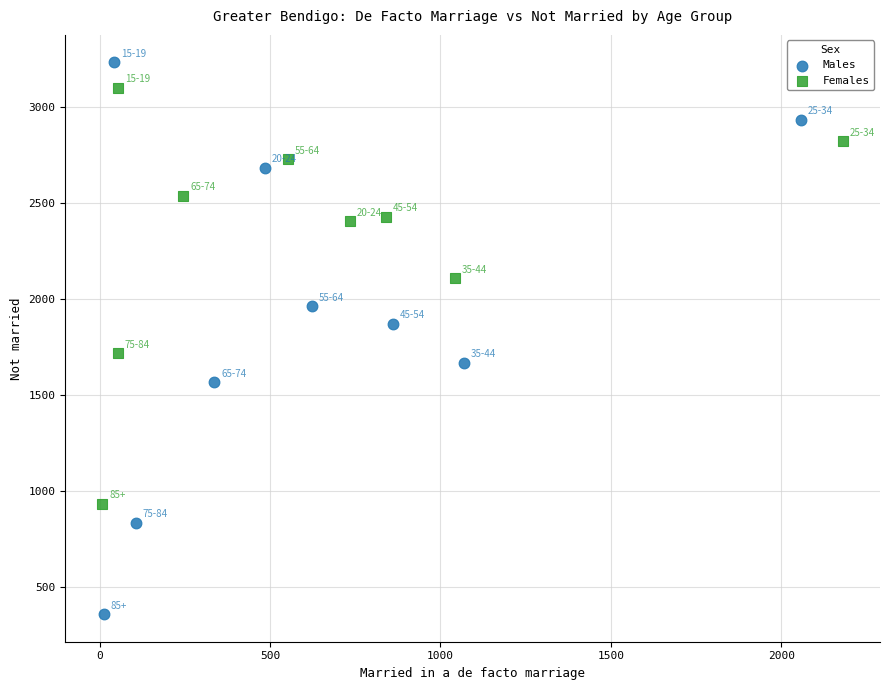

Which series has the largest Y range (max minus min)?

Males